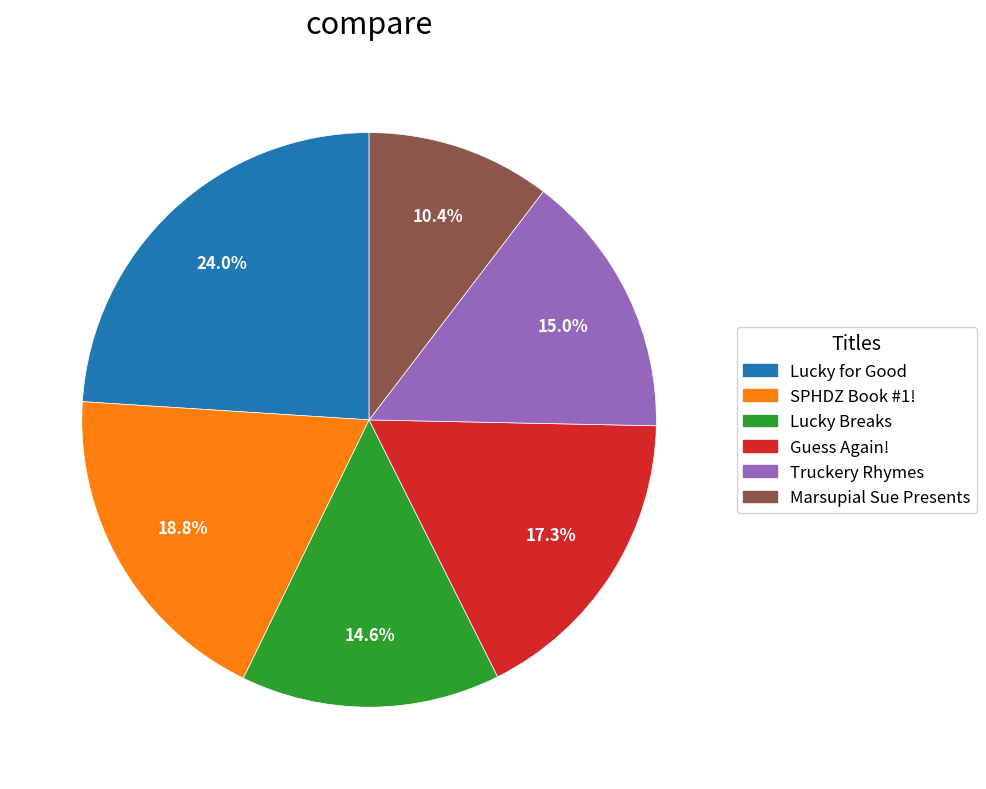

What percentage is the Guess Again! slice, to the nearest percent?

17%